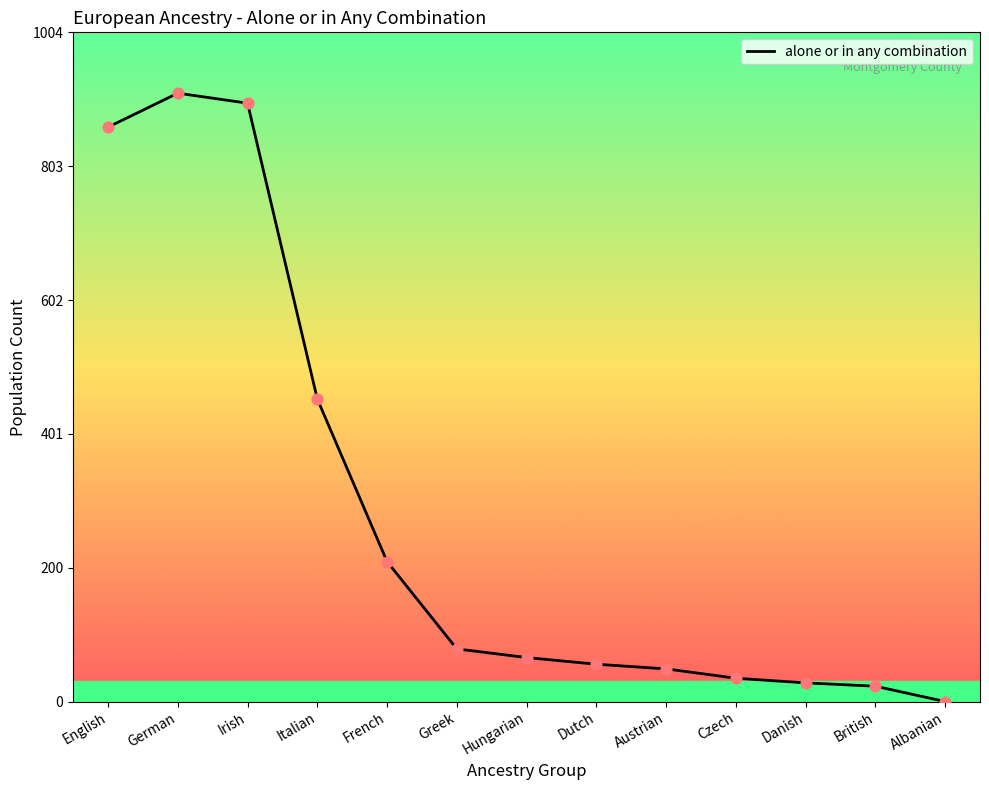

Which has a higher value, Austrian or French?

French